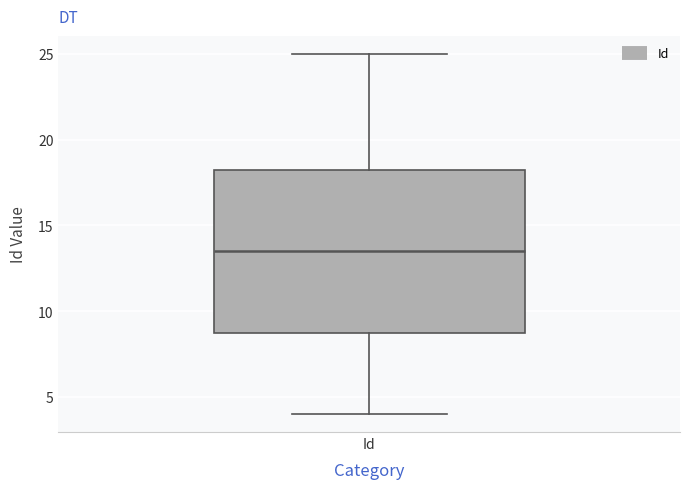

Where does the lower whisker of the box for Id end on the y-axis? The values are not printed on the chart, so give them approximately, as read against the axis.

4.0